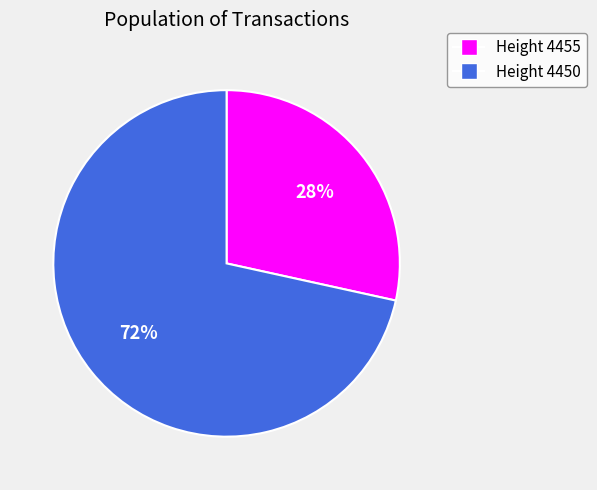

Is it true that Height 4455 is 28% of the pie?

True